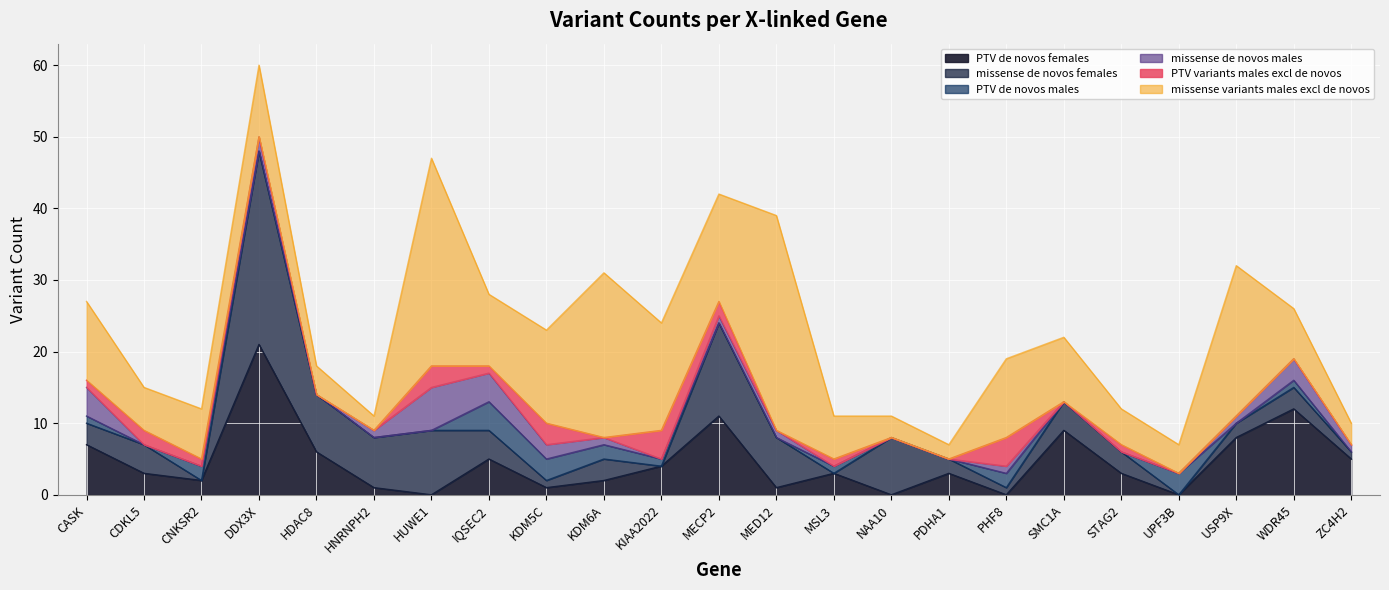

At which category does the chart reach its minimum across all series?

HUWE1